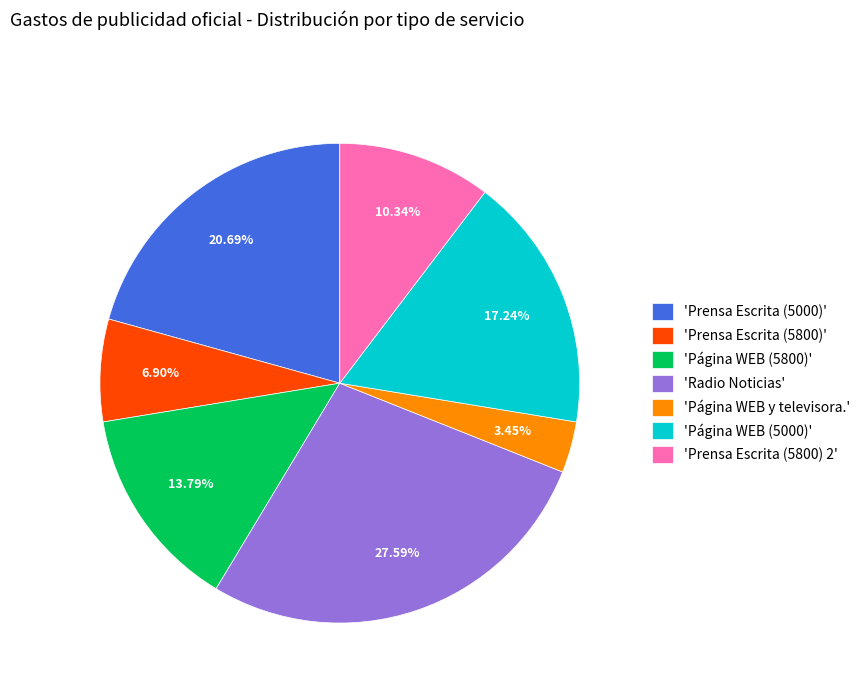

Which has a higher value, 'Página WEB y televisora.' or 'Radio Noticias'?

'Radio Noticias'